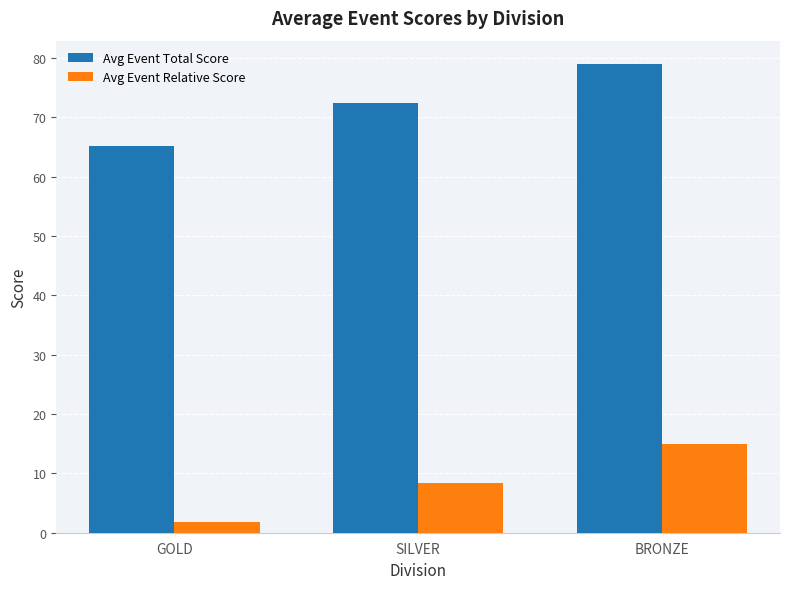

Which series has the widest spread of values?

Avg Event Total Score